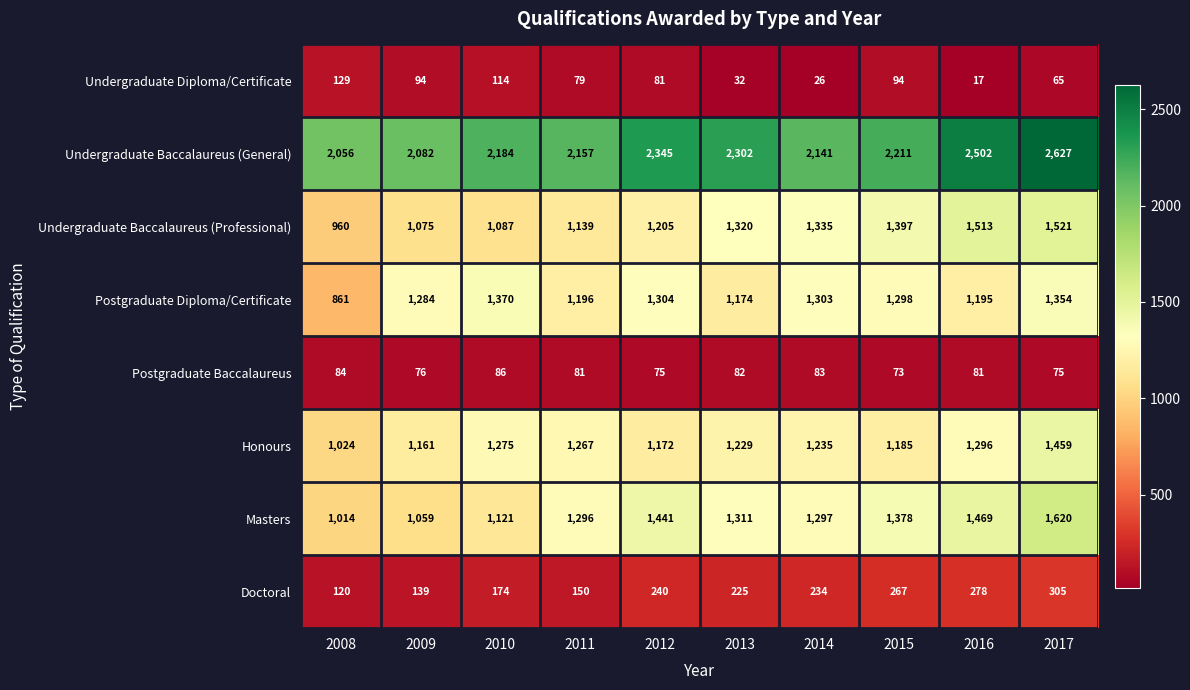

What is the sum of all Undergraduate Baccalaureus (Professional) values?

12552